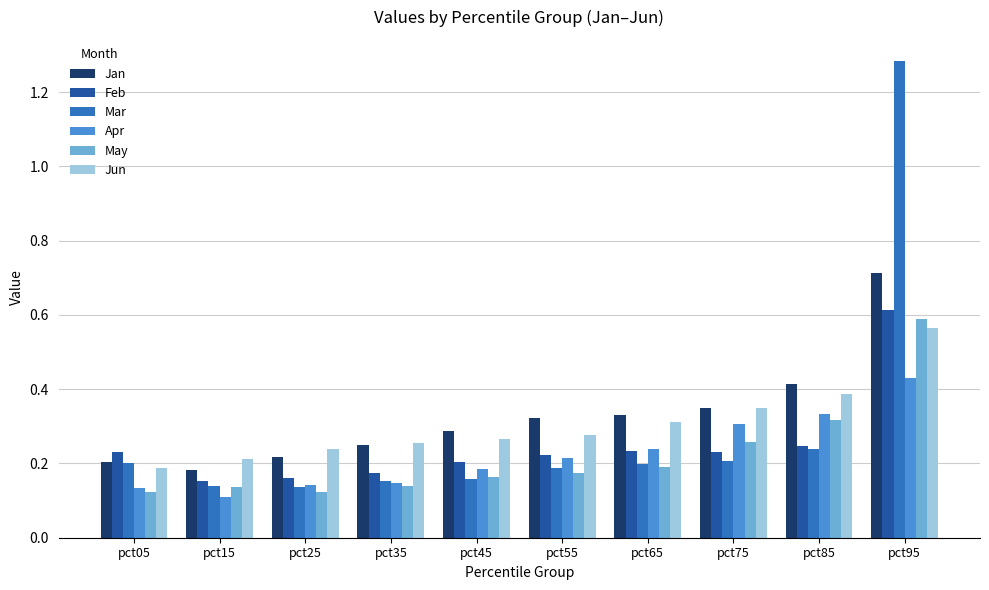

Which category has the highest value in the Apr series?

pct95